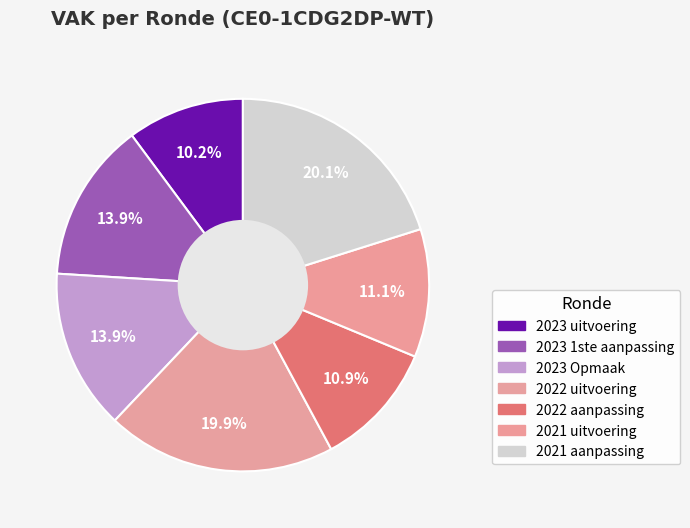

True or false: 2022 aanpassing accounts for 6% of the total.

False